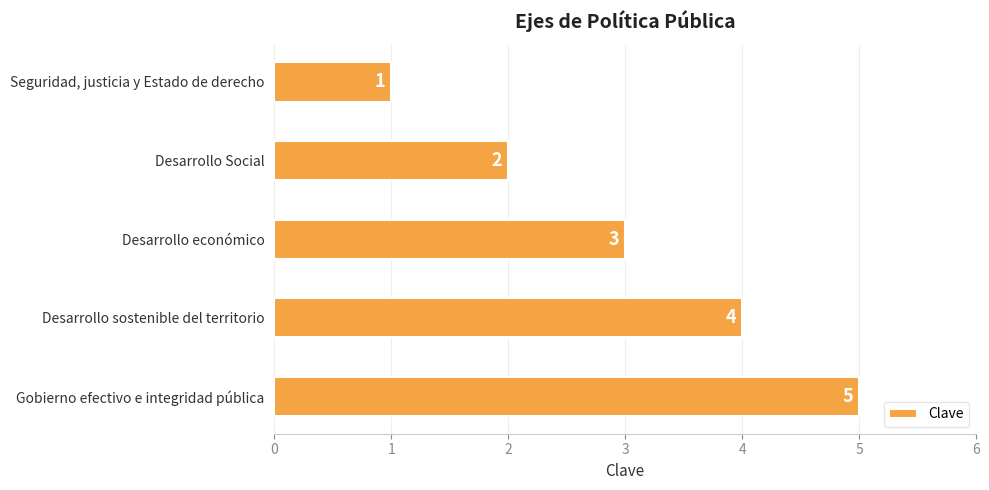

Is it true that the value at Desarrollo sostenible del territorio is 4?

True